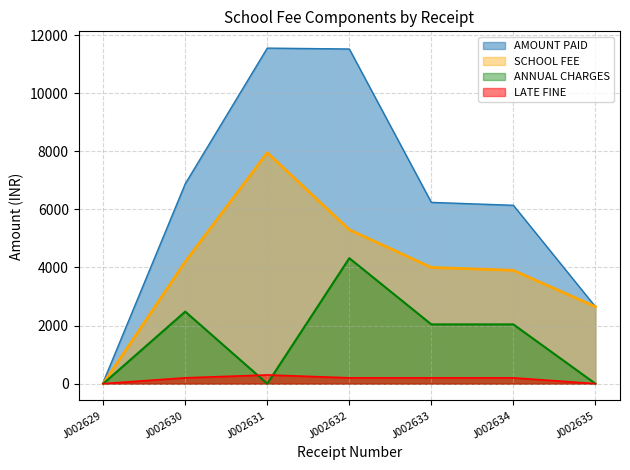

What is the maximum value for SCHOOL FEE?

7950